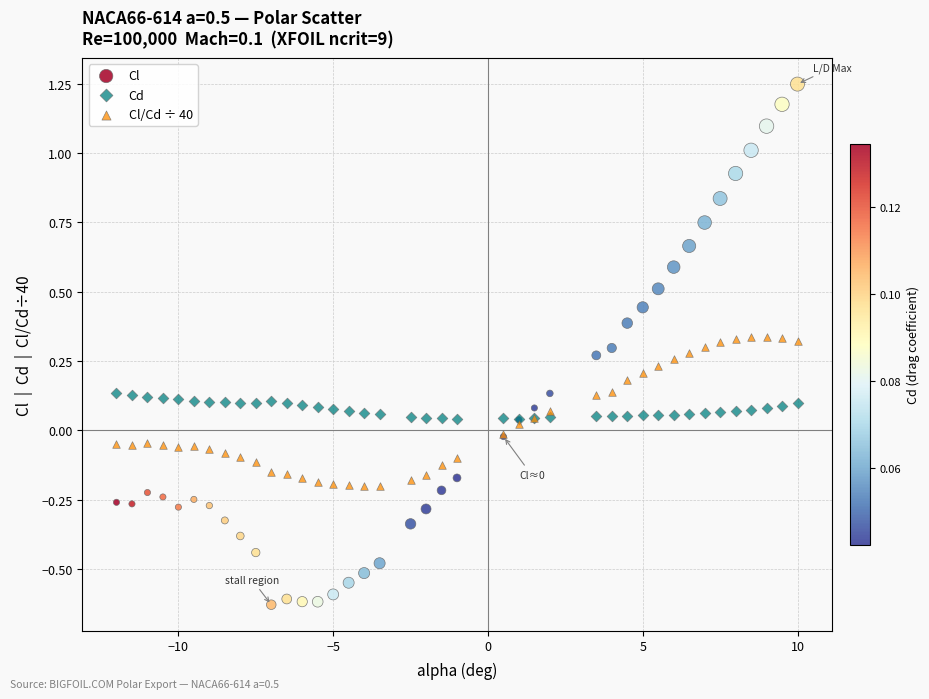

Which series has the widest spread of Y values?

Cl